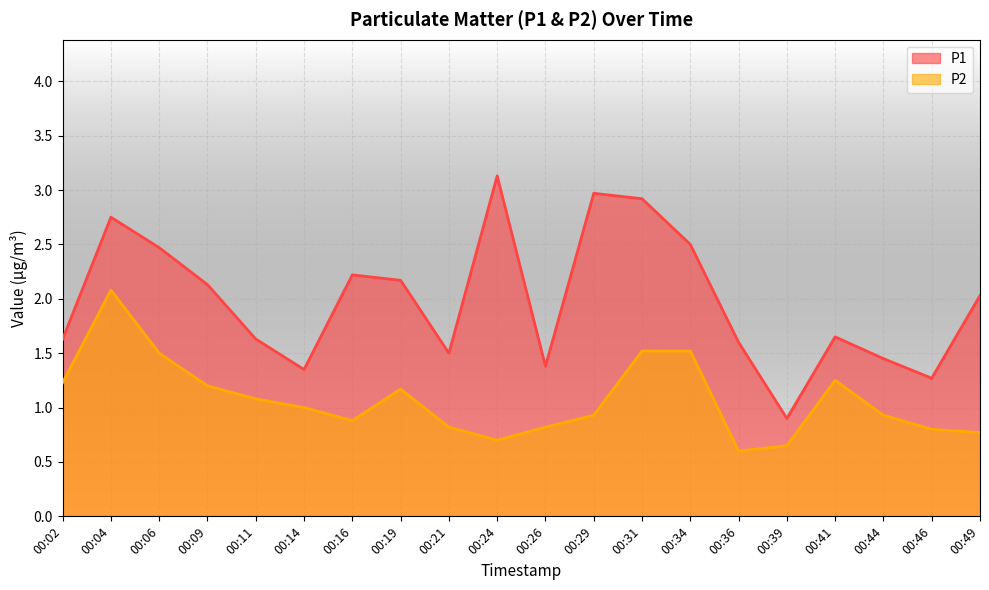

Between 00:04 and 00:14, which series saw the biggest shift?

P1